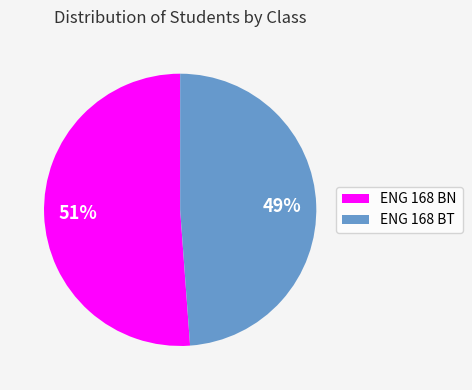

To the nearest percent, what is the difference between the ENG 168 BT and ENG 168 BN slice percentages?

2%